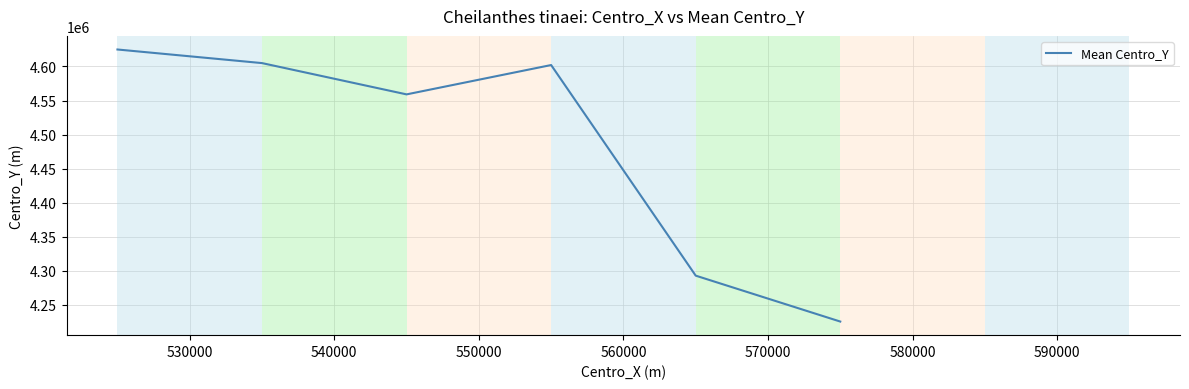

What is the minimum value shown in the chart?

4225000.0